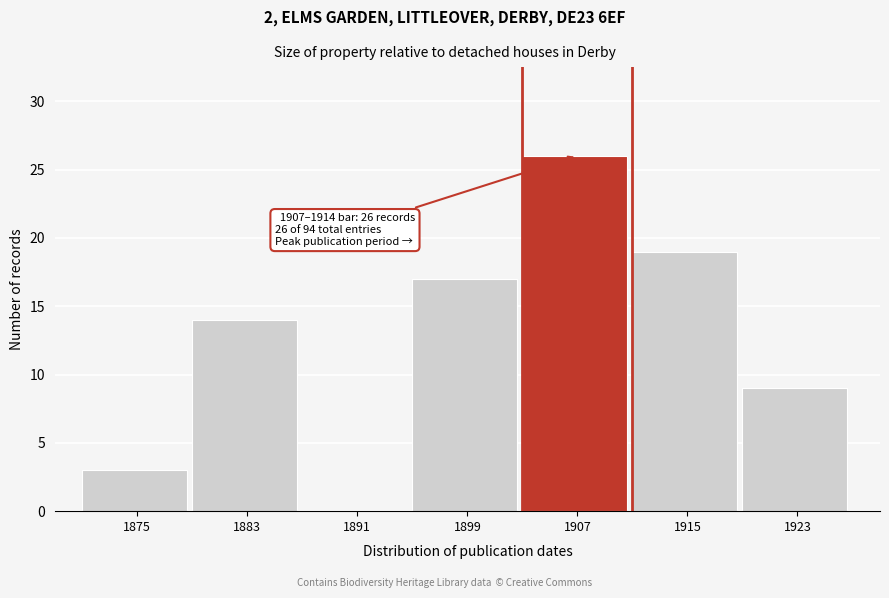

Reading left to right, transcribe all the data shown in this chart.

1875=3	1883=14	1891=0	1899=17	1907=26	1915=19	1923=9